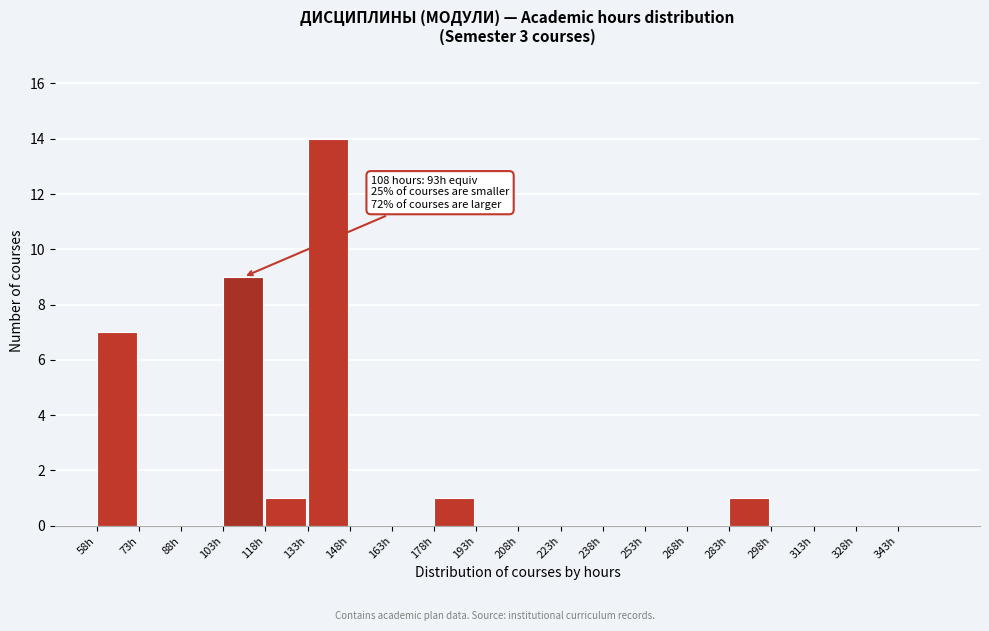

Which range on the x-axis has the tallest bar?

133 to 148